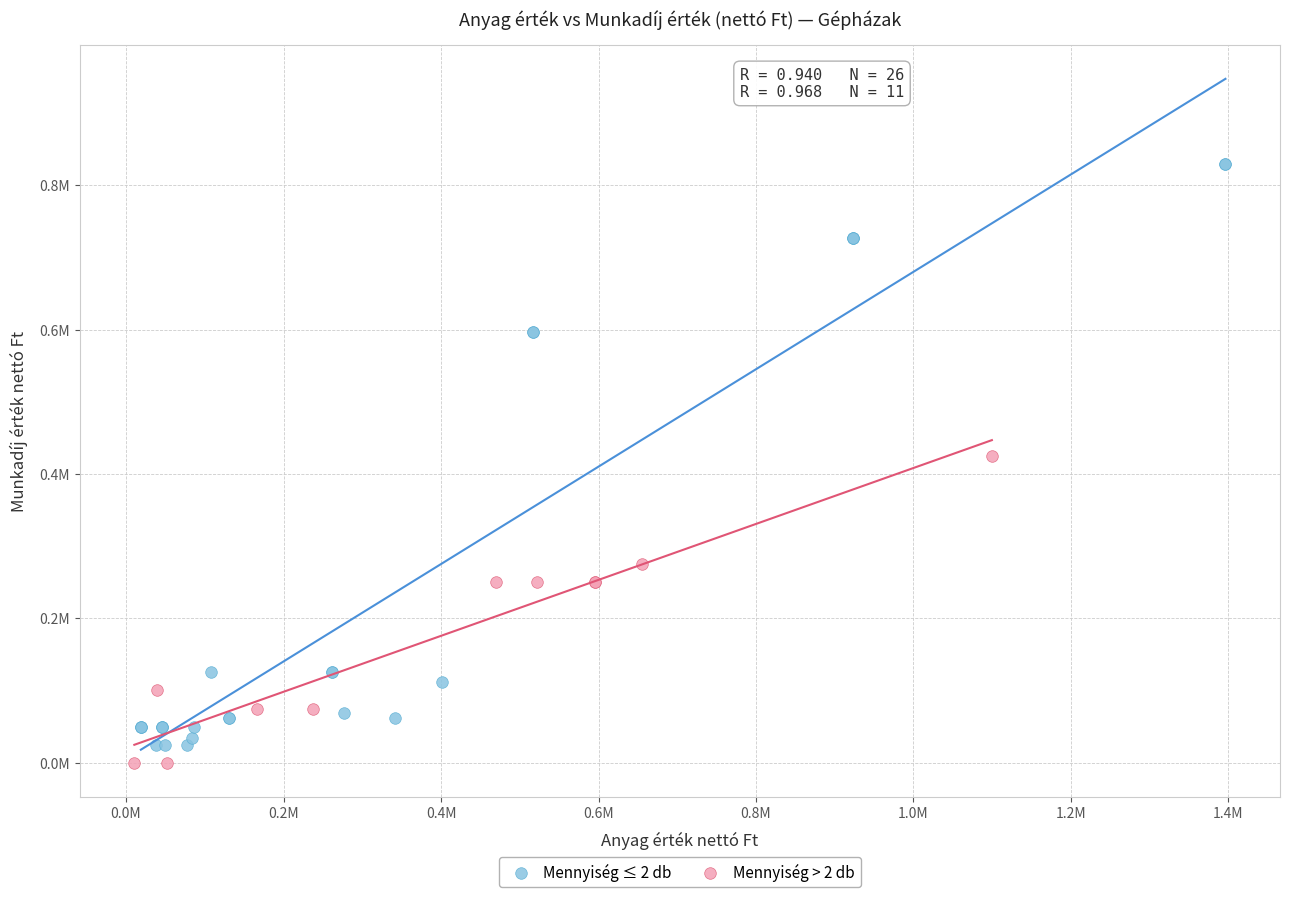

What are all the series names shown in the legend?

Mennyiség ≤ 2 db, Mennyiség > 2 db